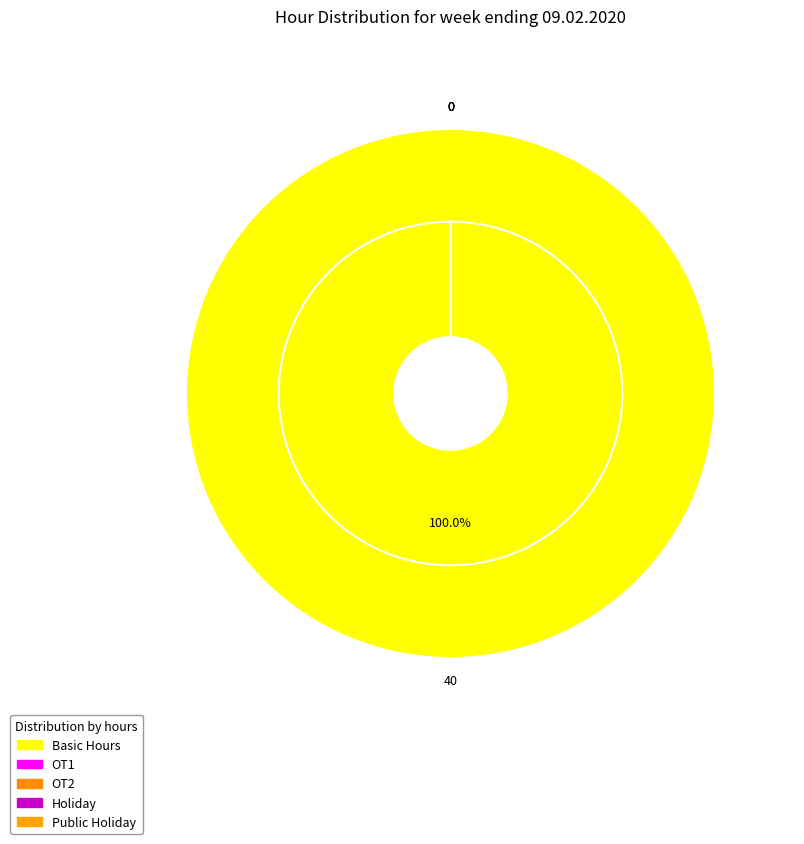

To the nearest percent, what is the average slice percentage?

20%